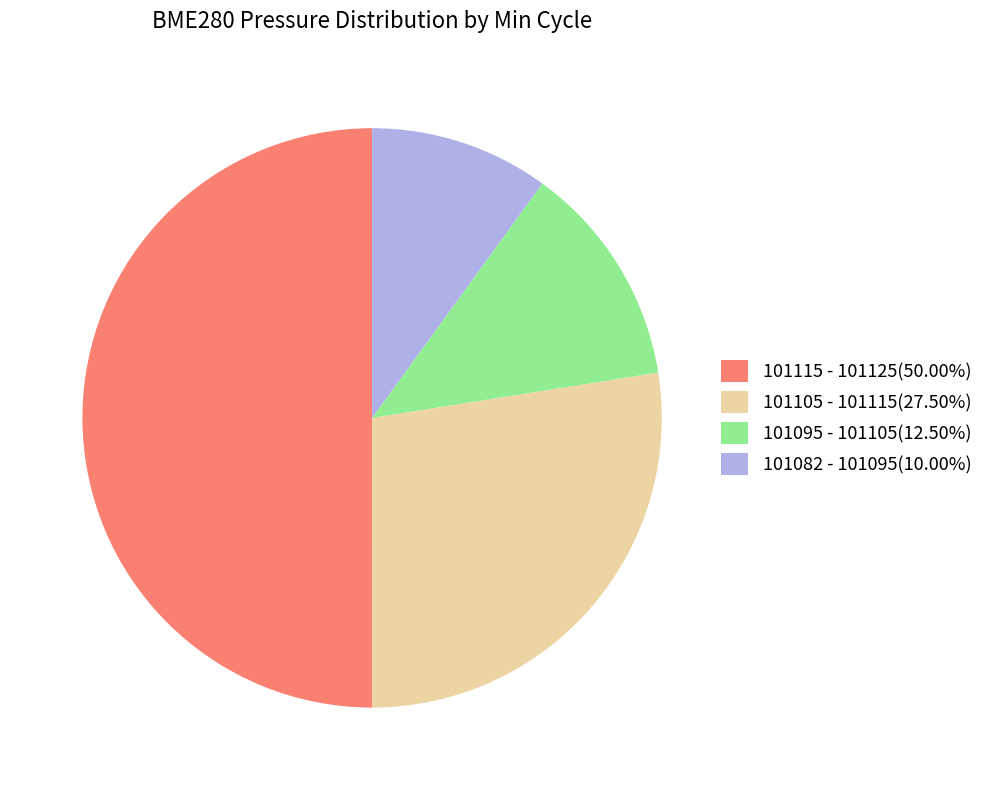

What is the ratio of the value at 101105 - 101115(27.50%) to the value at 101115 - 101125(50.00%)?

0.5